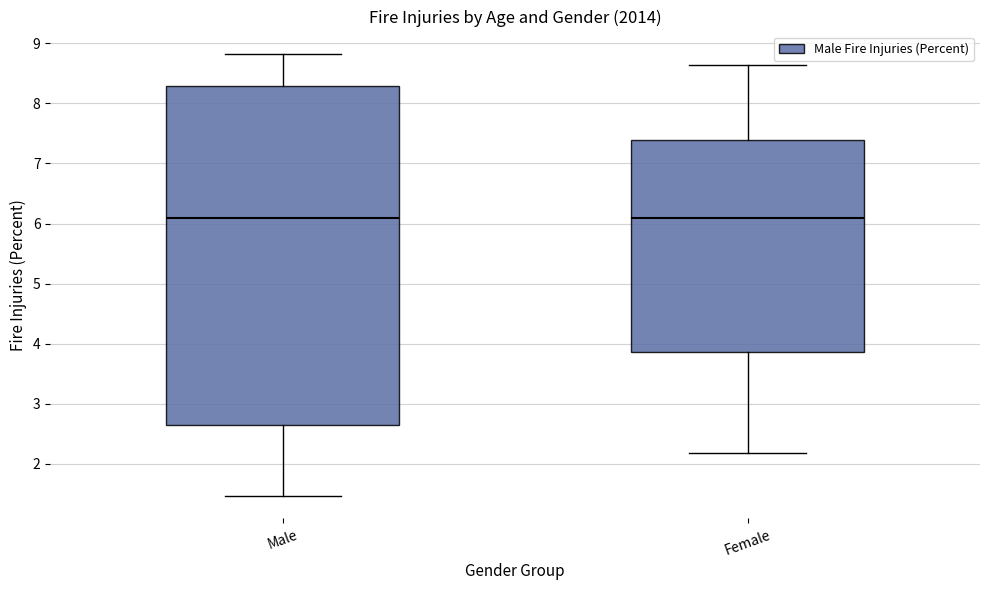

Where does the median line of the box for Male sit on the y-axis? The values are not printed on the chart, so give them approximately, as read against the axis.

6.1